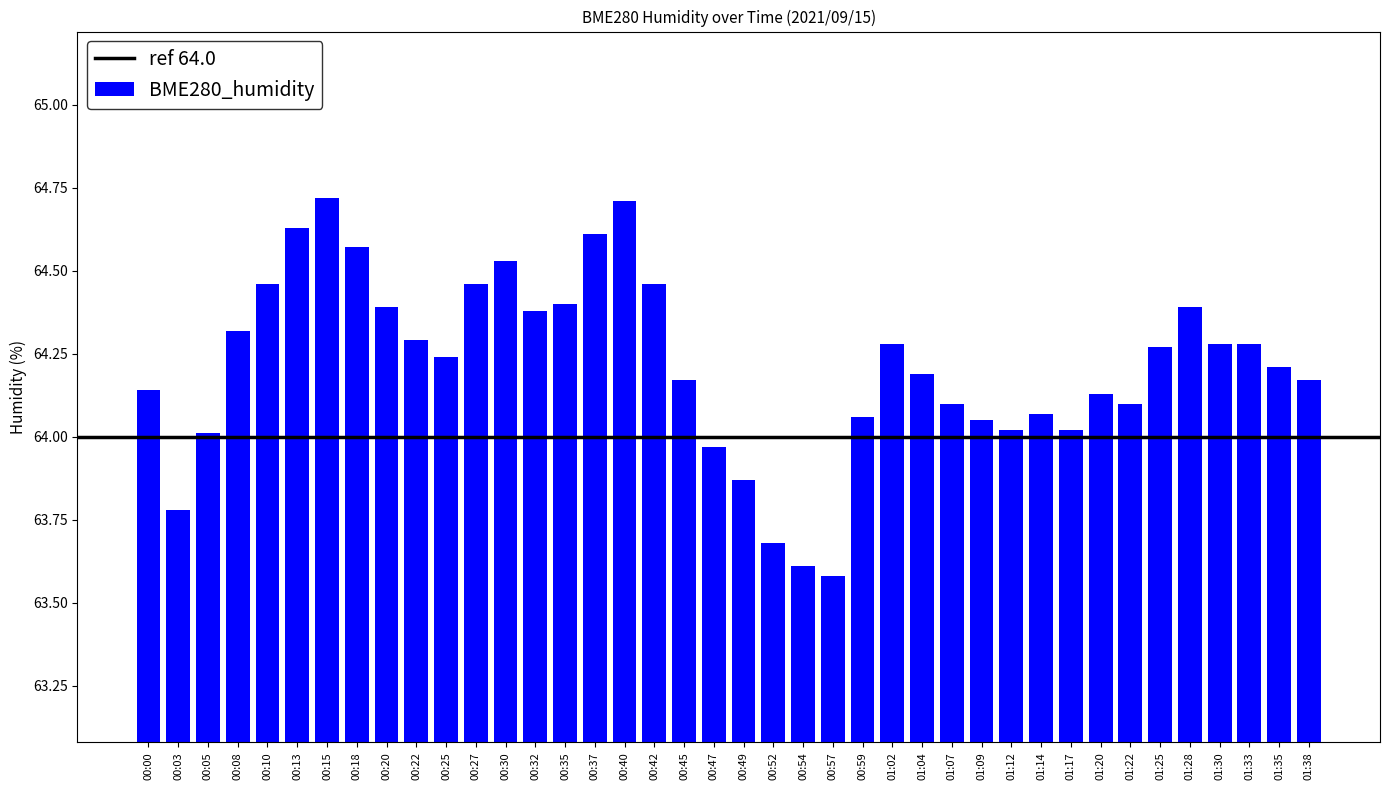

The chart shows a value of 42.6 at 01:12. True or false?

False